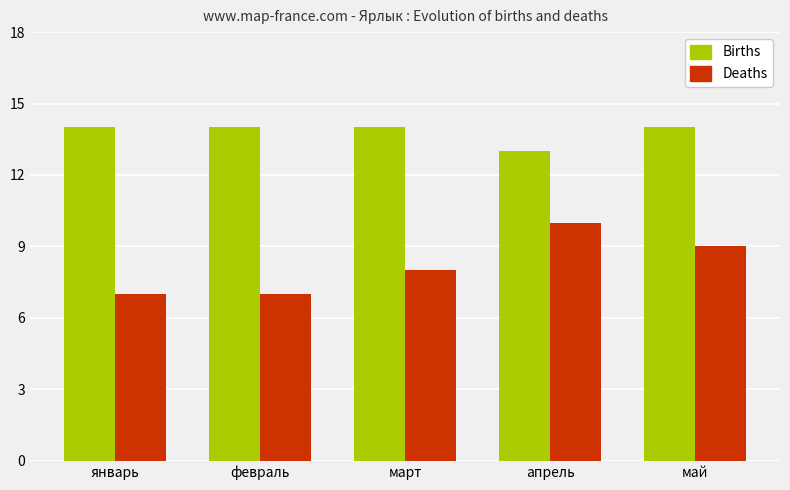

Reading left to right, transcribe all the data shown in this chart.

Births: январь=14	февраль=14	март=14	апрель=13	май=14
Deaths: январь=7	февраль=7	март=8	апрель=10	май=9